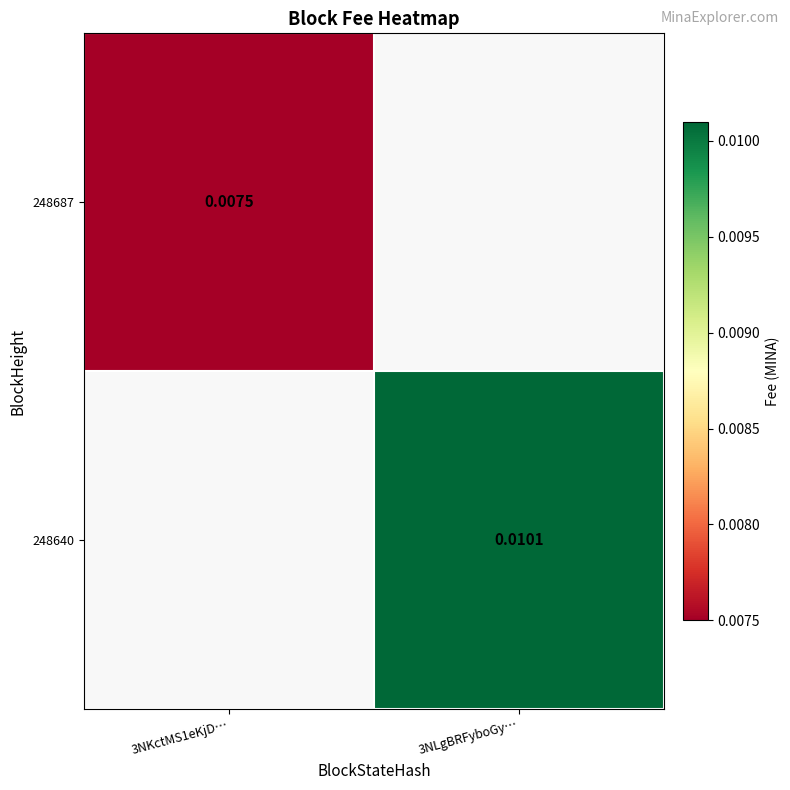

Which label corresponds to the largest value in the chart?

3NLgBRFyboGy…